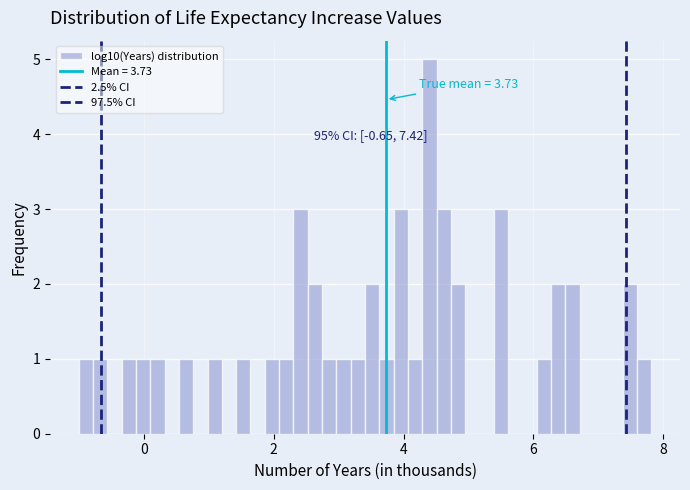

Read against the x-axis, roughly where is the centre of the tallest bar?

4.4